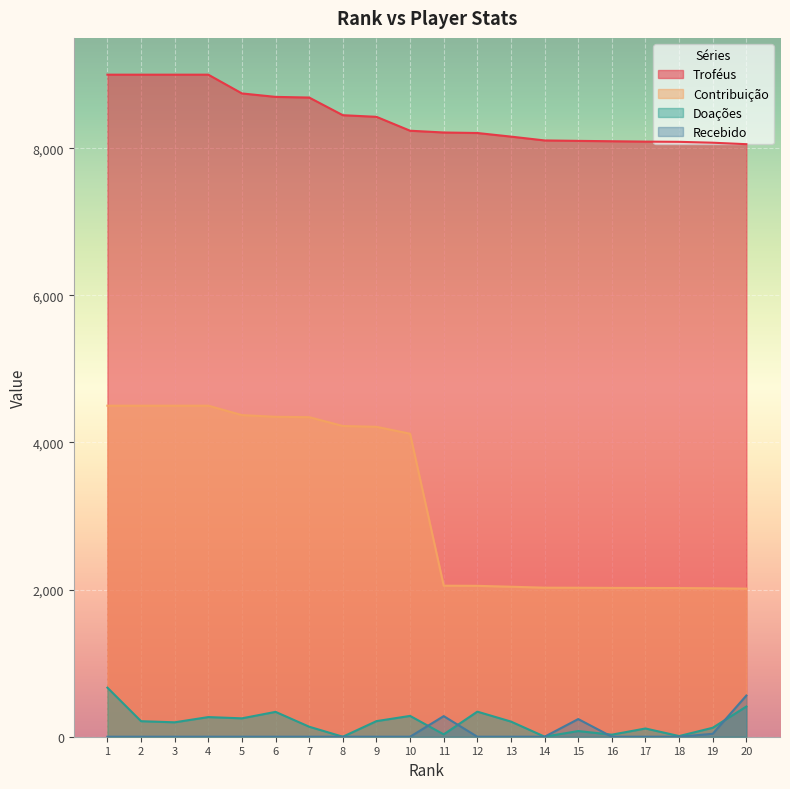

What is the value of the Troféus point at the 15th from the left?

8100